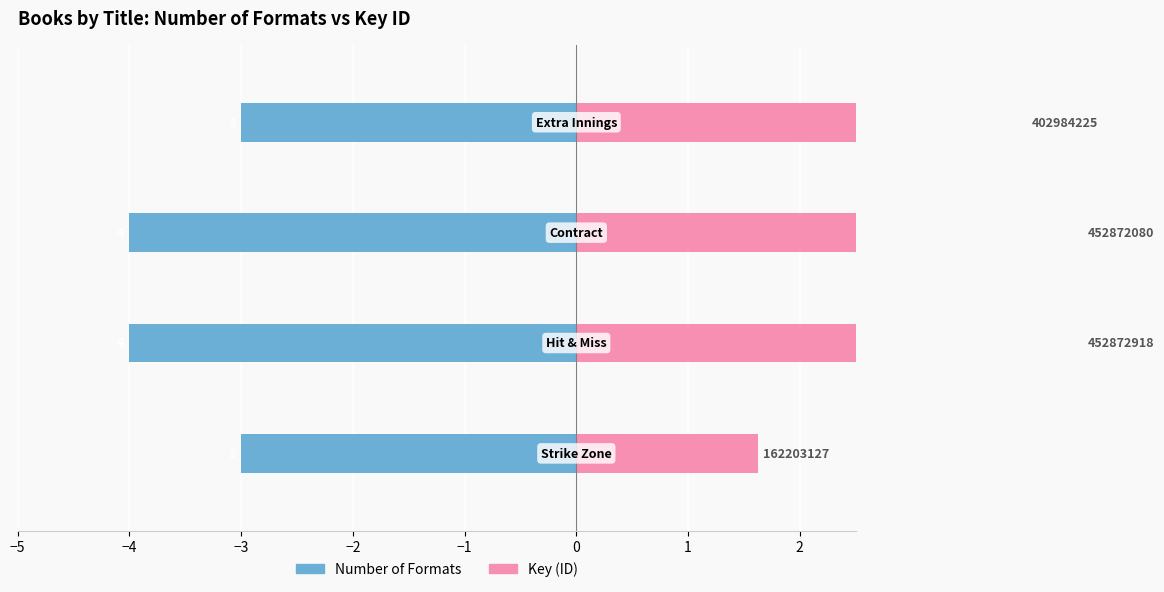

Reading left to right, extract all data points from this chart.

Number of Formats: -3.0	-4.0	-4.0	-3.0
Key (×10⁸): 1.6	4.5	4.5	4.0